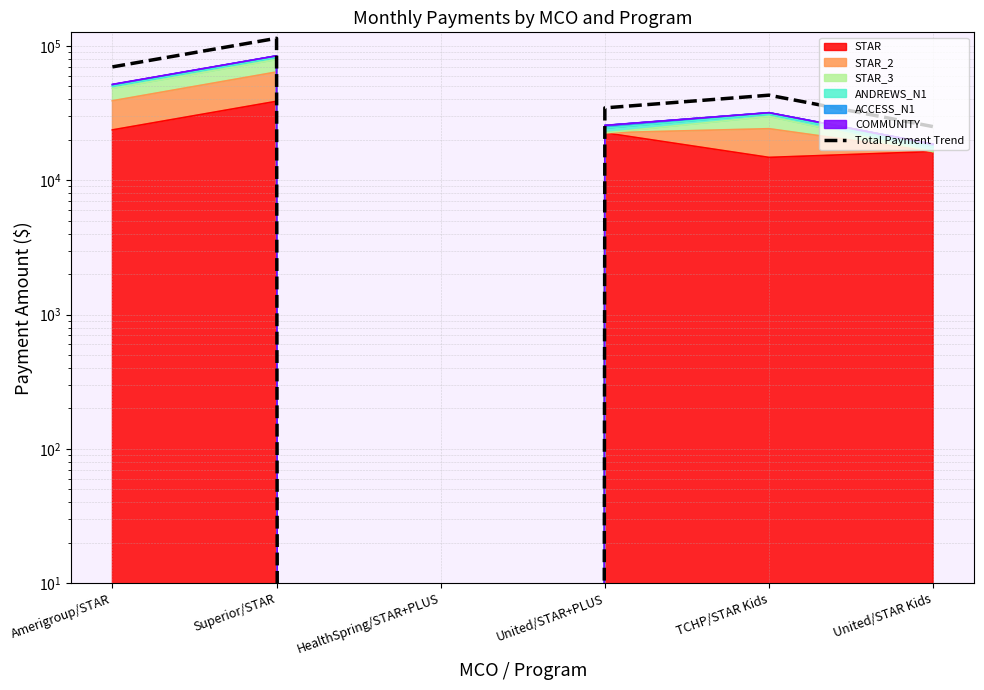

List the labels in order of value, largest first.

Superior/STAR, Amerigroup/STAR, TCHP/STAR Kids, United/STAR+PLUS, United/STAR Kids, HealthSpring/STAR+PLUS